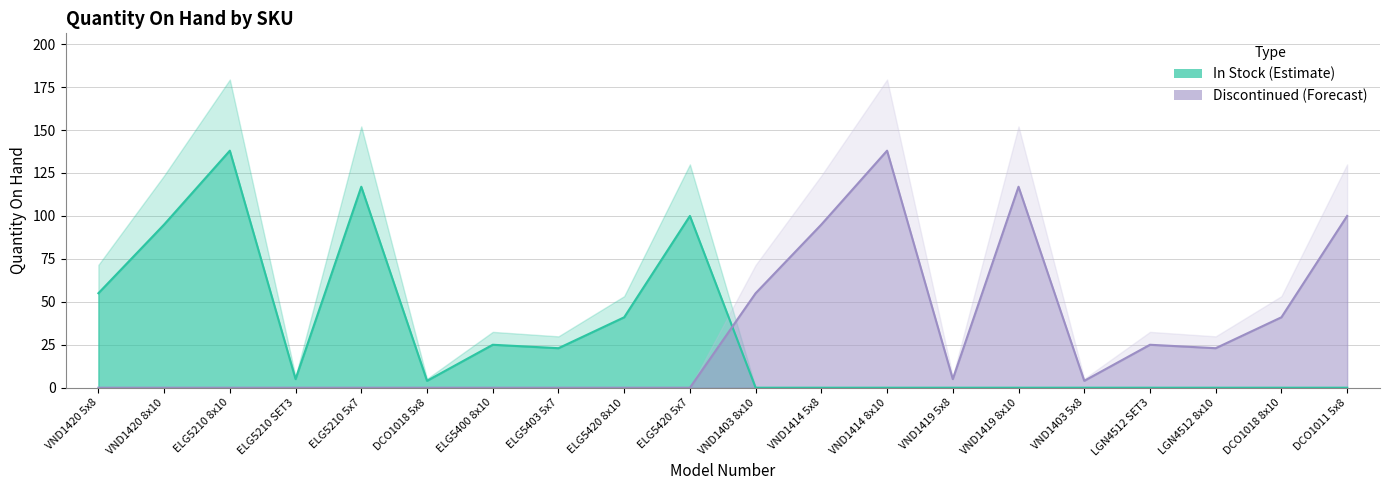

What is the greatest value displayed?

138